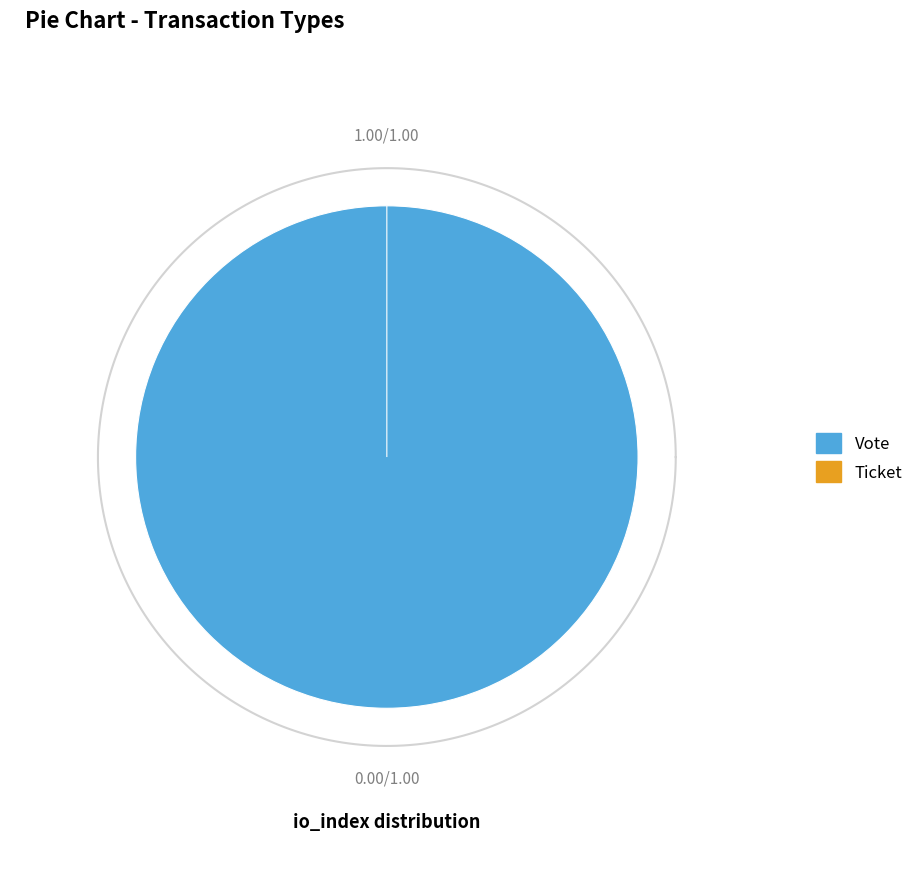

To the nearest percent, what is the combined percentage of Vote (io_index=1) and Ticket (io_index=0)?

100%